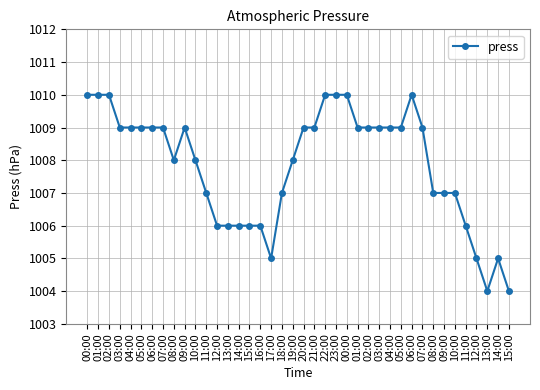

How many values are below 1009?

19